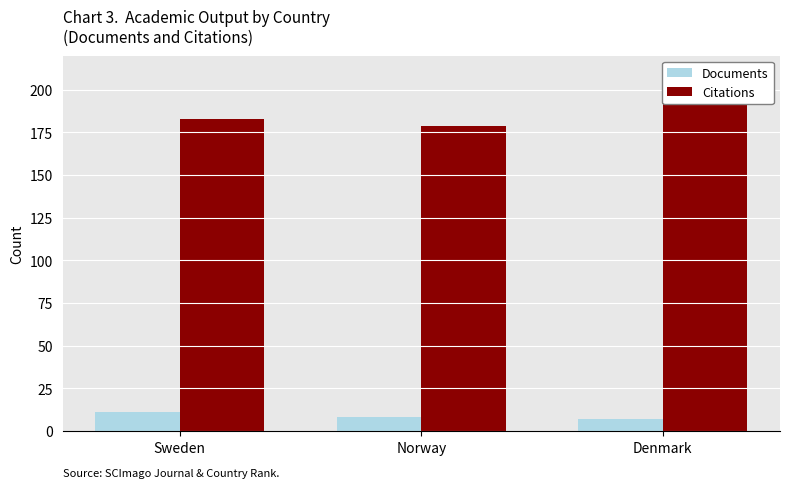

Where does the Documents series first go above 8?

Sweden